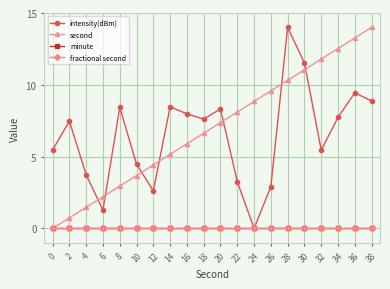

Does the chart have visible grid lines?

Yes